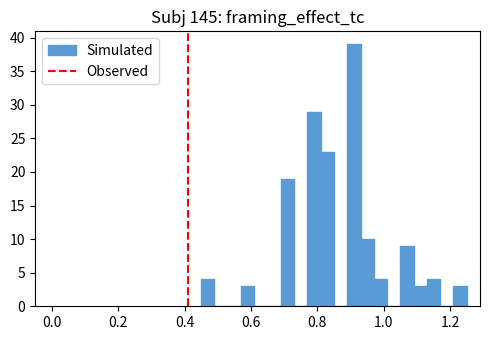

Read against the x-axis, roughly where is the centre of the tallest bar?

0.92